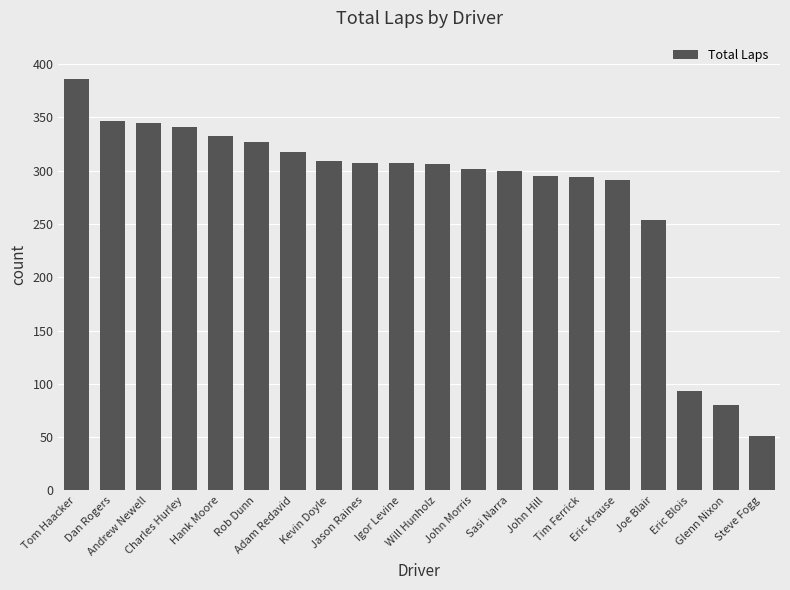

What is the greatest value displayed?

386